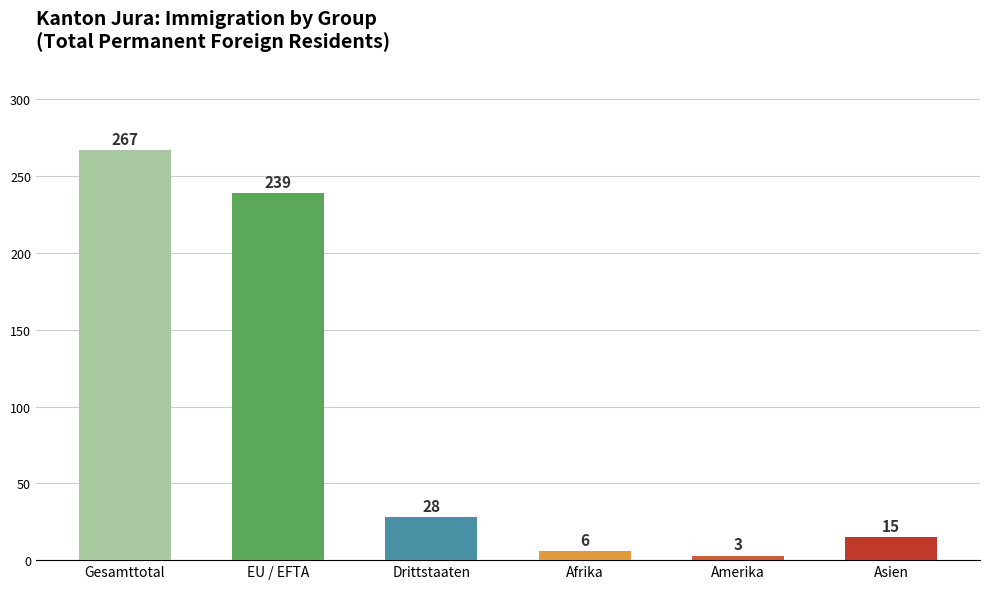

List the labels in order of value, largest first.

Gesamttotal, EU / EFTA, Drittstaaten, Asien, Afrika, Amerika